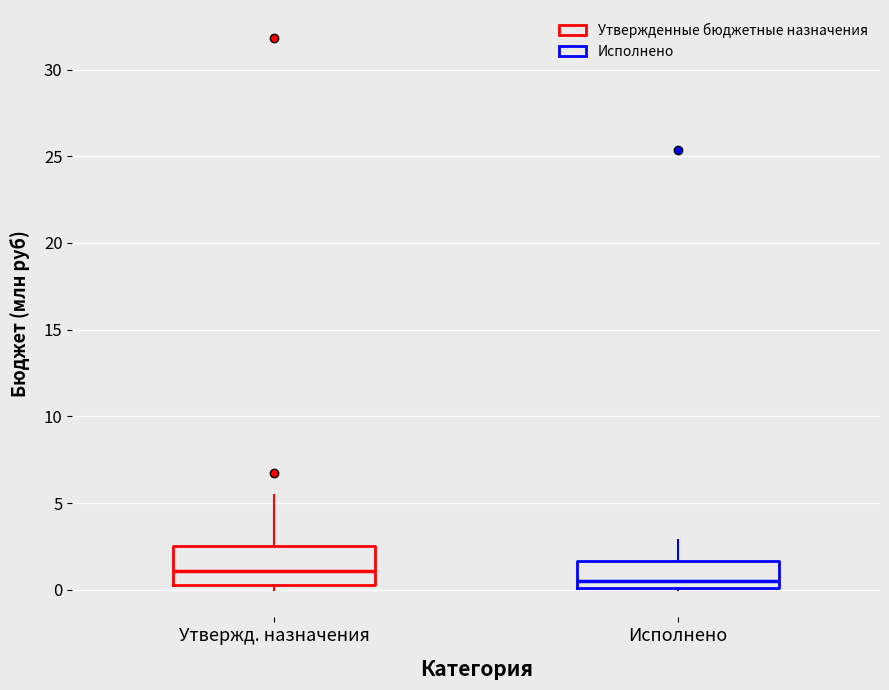

Where is the upper edge of the box for Исполнено on the y-axis? The values are not printed on the chart, so give them approximately, as read against the axis.

1.5